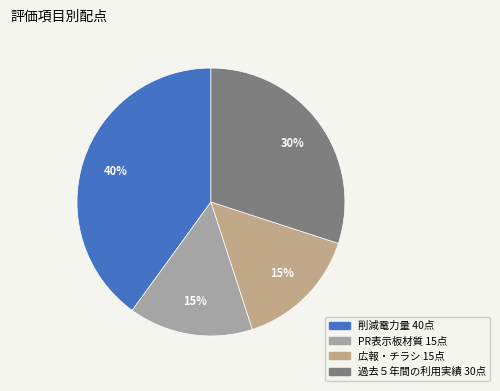

Rank the categories by value from lowest to highest.

PR表示板材質, 広報・チラシ, 過去５年間の利用実績, 削減電力量